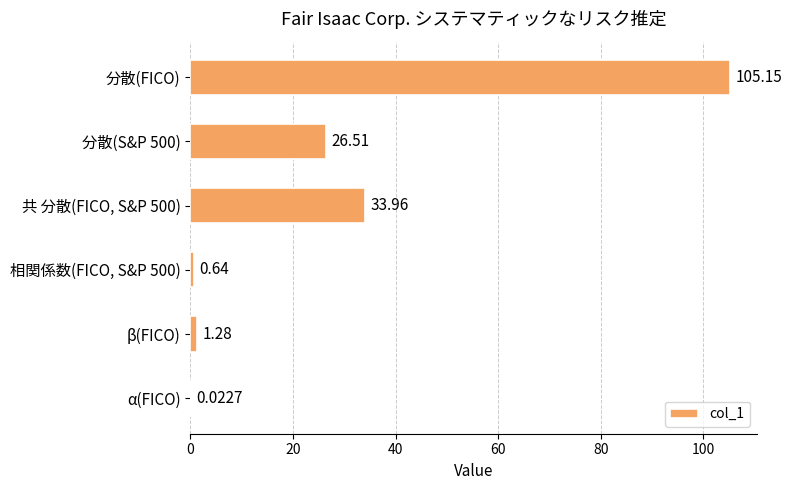

Are the bars grouped side by side (vs. stacked)?

No